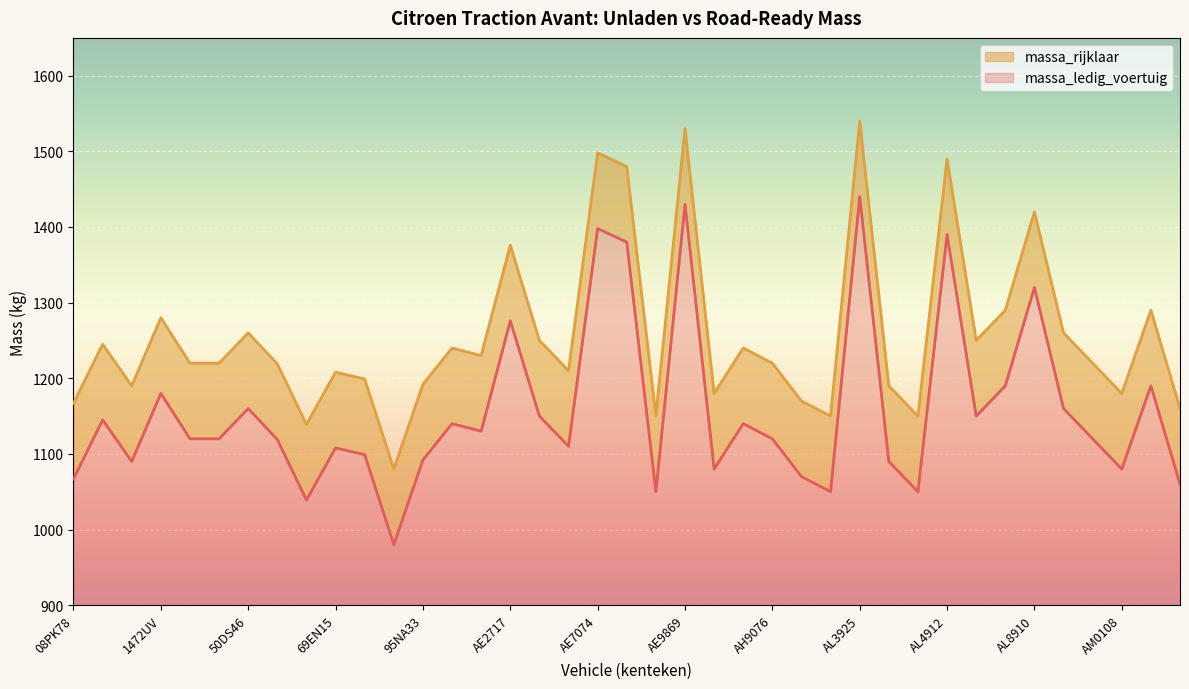

Reading left to right, list all the values displayed in this chart.

massa_ledig_voertuig: 08PK78=1067	11GK78=1145	13NL37=1090	1472UV=1180	16FA15=1120	39VS36=1120	50DS46=1160	58NU70=1119	64PE40=1039	69EN15=1108	84RX29=1099	95MK79=980	95NA33=1092	AE0439=1140	AE0537=1130	AE2717=1276	AE4288=1150	AE5248=1110	AE7074=1398	AE7080=1380	AE8805=1050	AE9869=1430	AH0491=1080	AH4071=1140	AH9076=1120	AL0557=1070	AL1280=1050	AL3925=1440	AL4163=1090	AL4720=1050	AL4912=1390	AL7676=1150	AL7881=1190	AL8910=1320	AL9031=1160	AL9139=1120	AM0108=1080	AM1083=1190	AM1712=1060
massa_rijklaar: 08PK78=1167	11GK78=1245	13NL37=1190	1472UV=1280	16FA15=1220	39VS36=1220	50DS46=1260	58NU70=1219	64PE40=1139	69EN15=1208	84RX29=1199	95MK79=1080	95NA33=1192	AE0439=1240	AE0537=1230	AE2717=1376	AE4288=1250	AE5248=1210	AE7074=1498	AE7080=1480	AE8805=1150	AE9869=1530	AH0491=1180	AH4071=1240	AH9076=1220	AL0557=1170	AL1280=1150	AL3925=1540	AL4163=1190	AL4720=1150	AL4912=1490	AL7676=1250	AL7881=1290	AL8910=1420	AL9031=1260	AL9139=1220	AM0108=1180	AM1083=1290	AM1712=1160